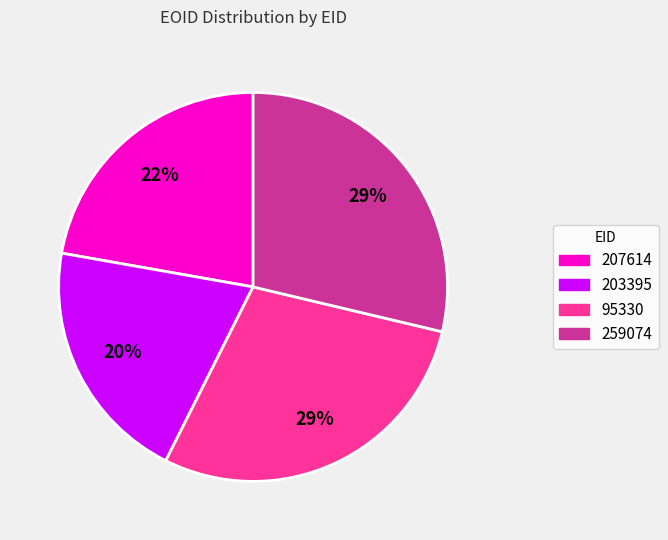

Which category has the smallest portion of the pie?

203395